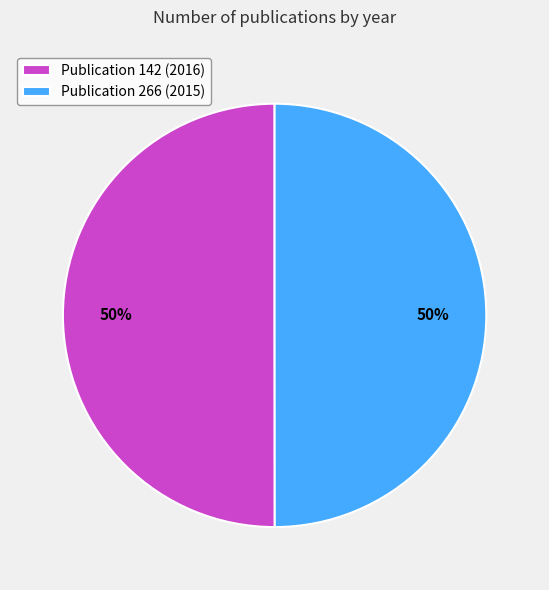

To the nearest percent, what percentage of the pie is Publication 142 (2016)?

50%